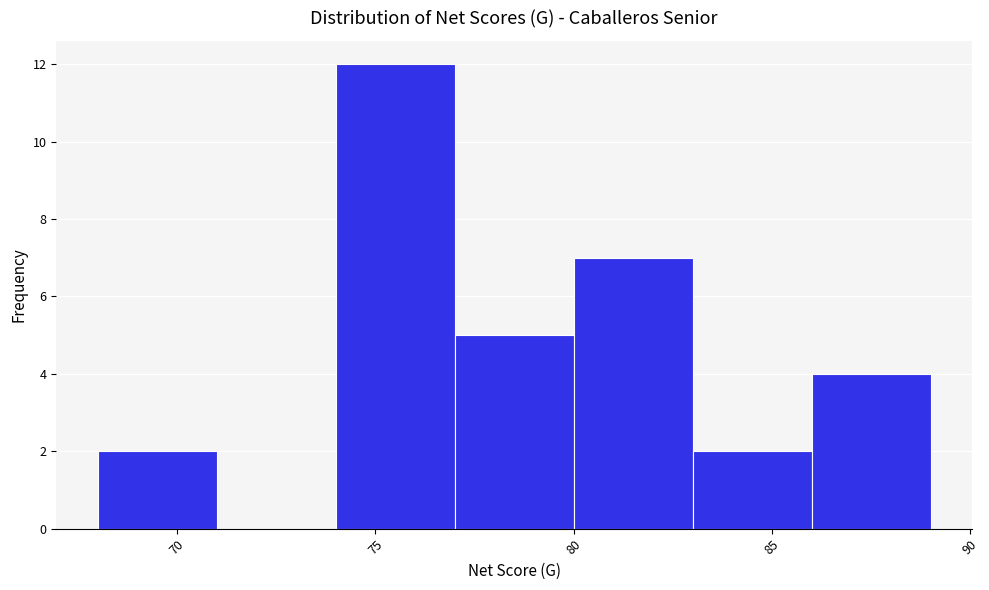

What is the height of the bar covering 86 to 89 on the x-axis? The values are not printed on the chart, so give them approximately, as read against the axis.

4